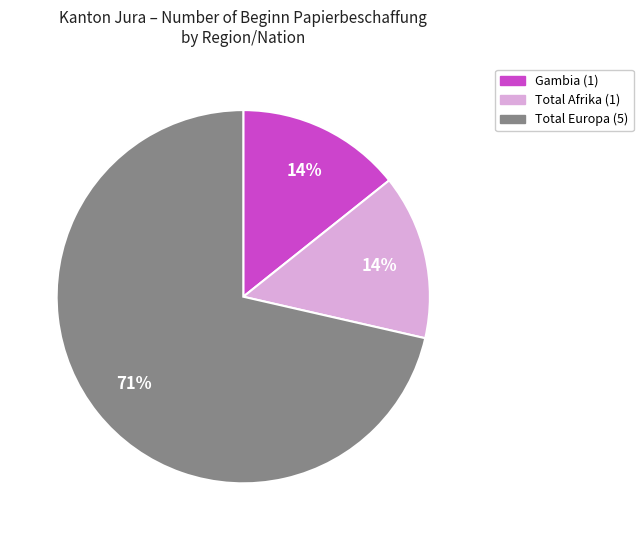

Is there any slice that represents more than half of the pie?

Yes